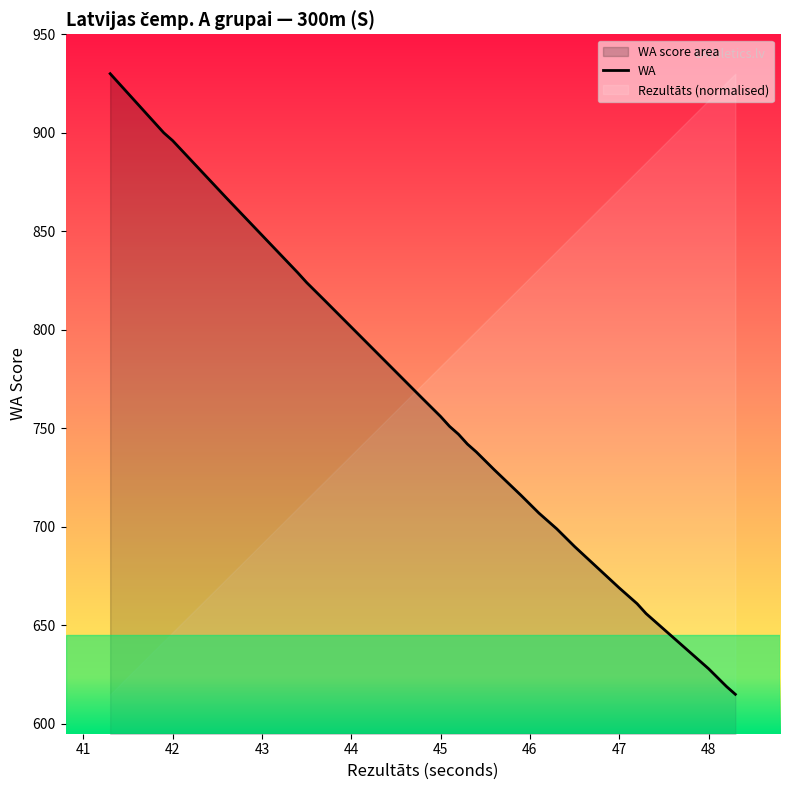

The chart shows a value of 171 at 16. True or false?

False